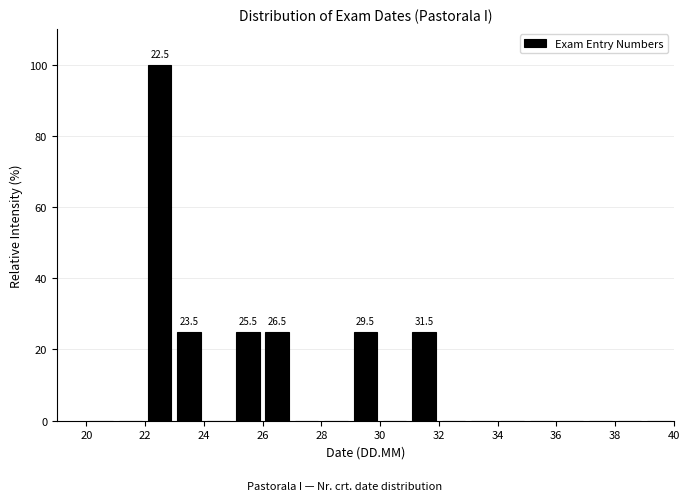

Over which range of the x-axis is the bar tallest?

22 to 23